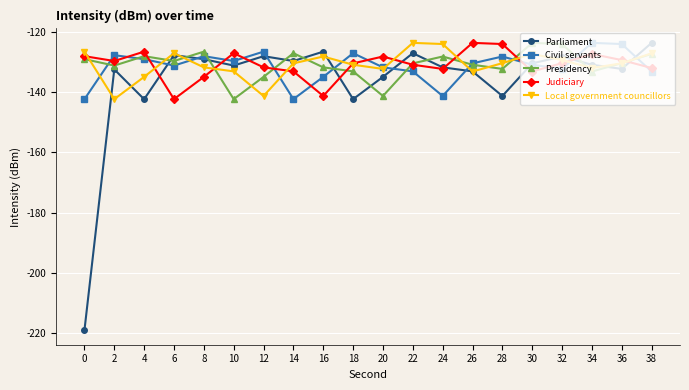

What is the value of the Presidency point at the 3rd from the left?

-128.0